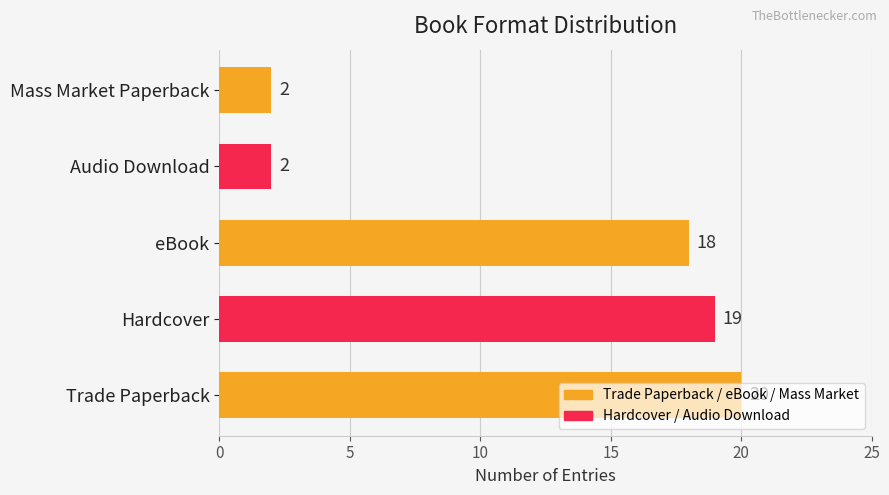

At which label is the value closest to 11?

eBook